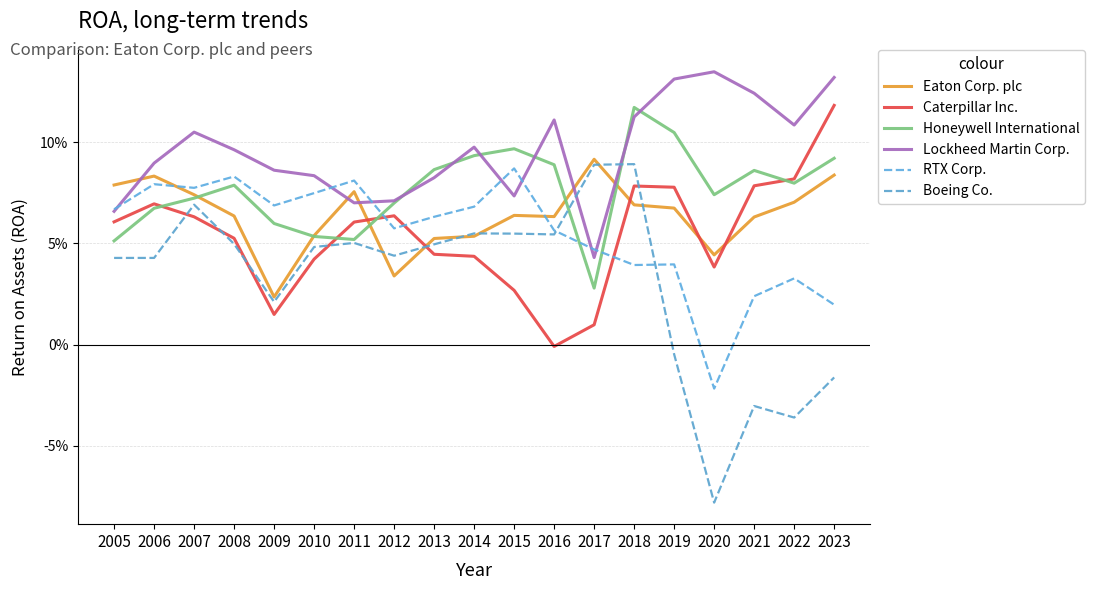

At which category does the chart reach its peak across all series?

2020